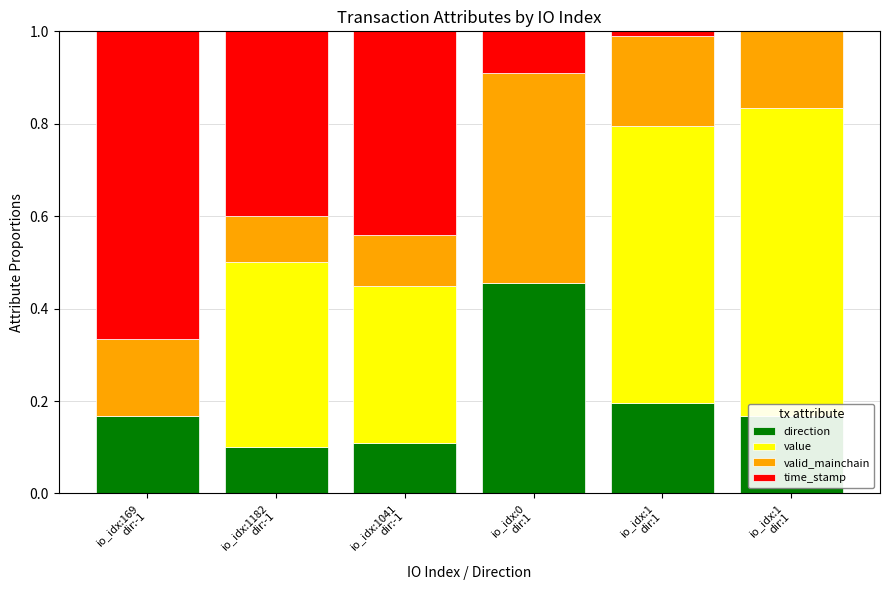

Does the chart contain stacked bars?

Yes